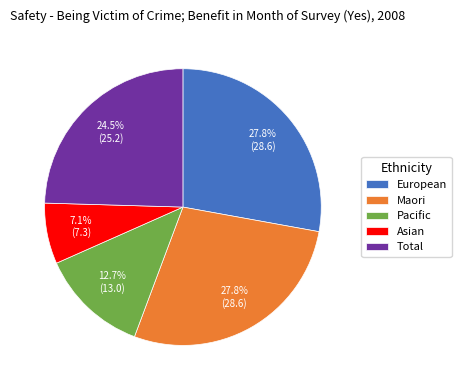

How many segments does this pie chart have?

5